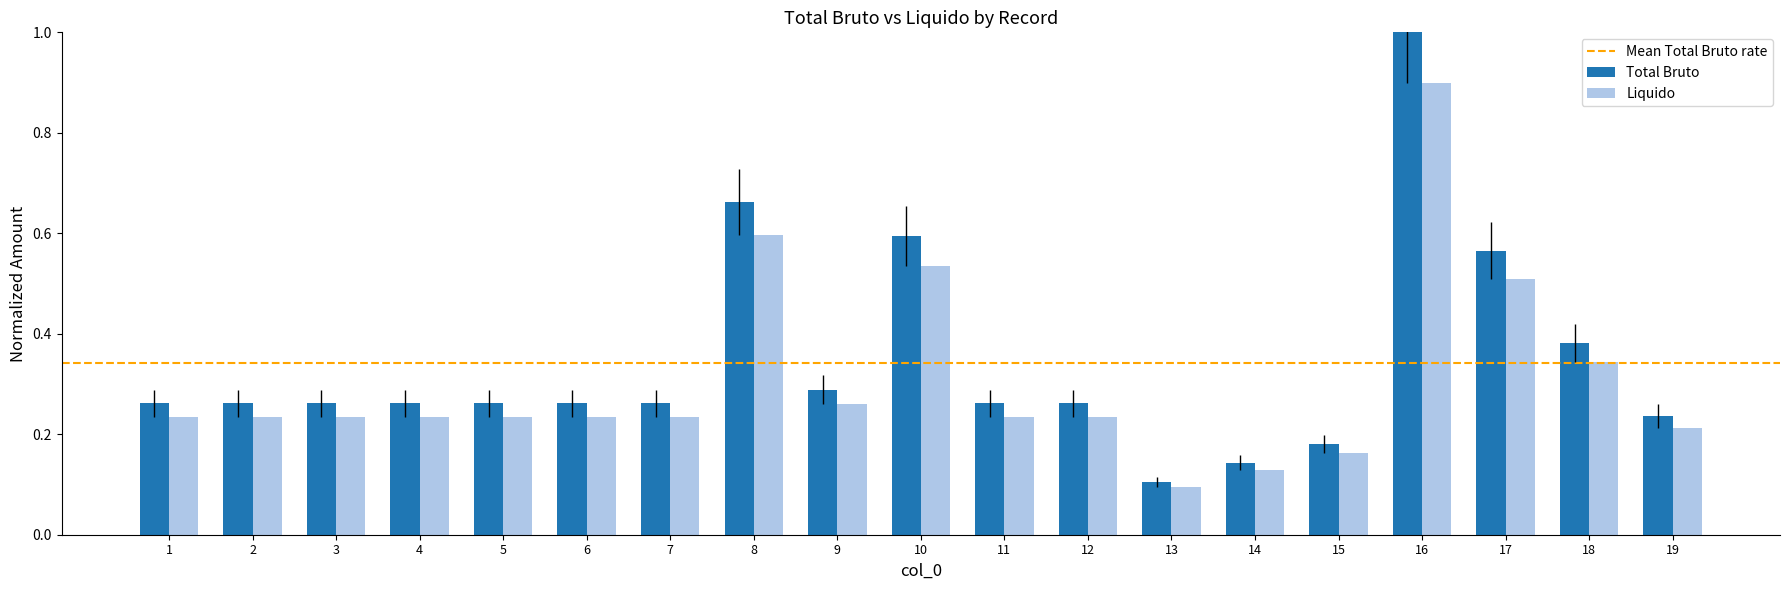

How many Liquido values are between 0 and 1?

19